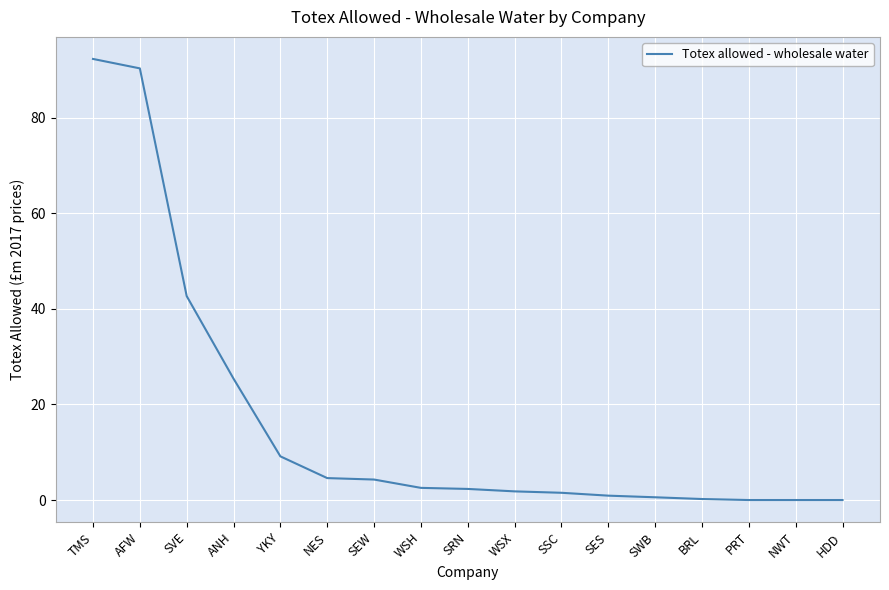

What position from the left is SEW?

7